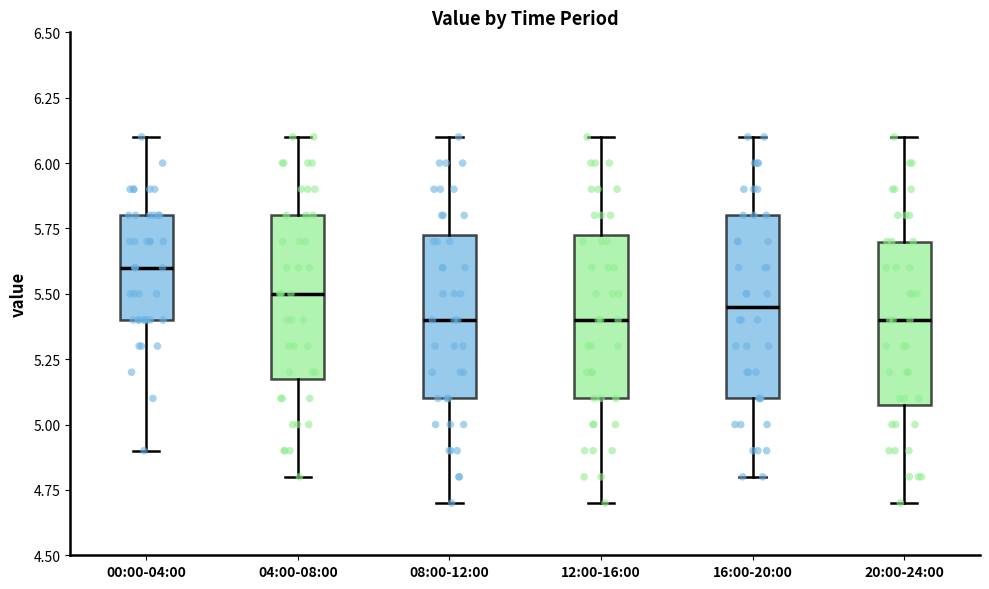

Comparing the boxes themselves (not the whiskers), which one is the tallest?

16:00-20:00